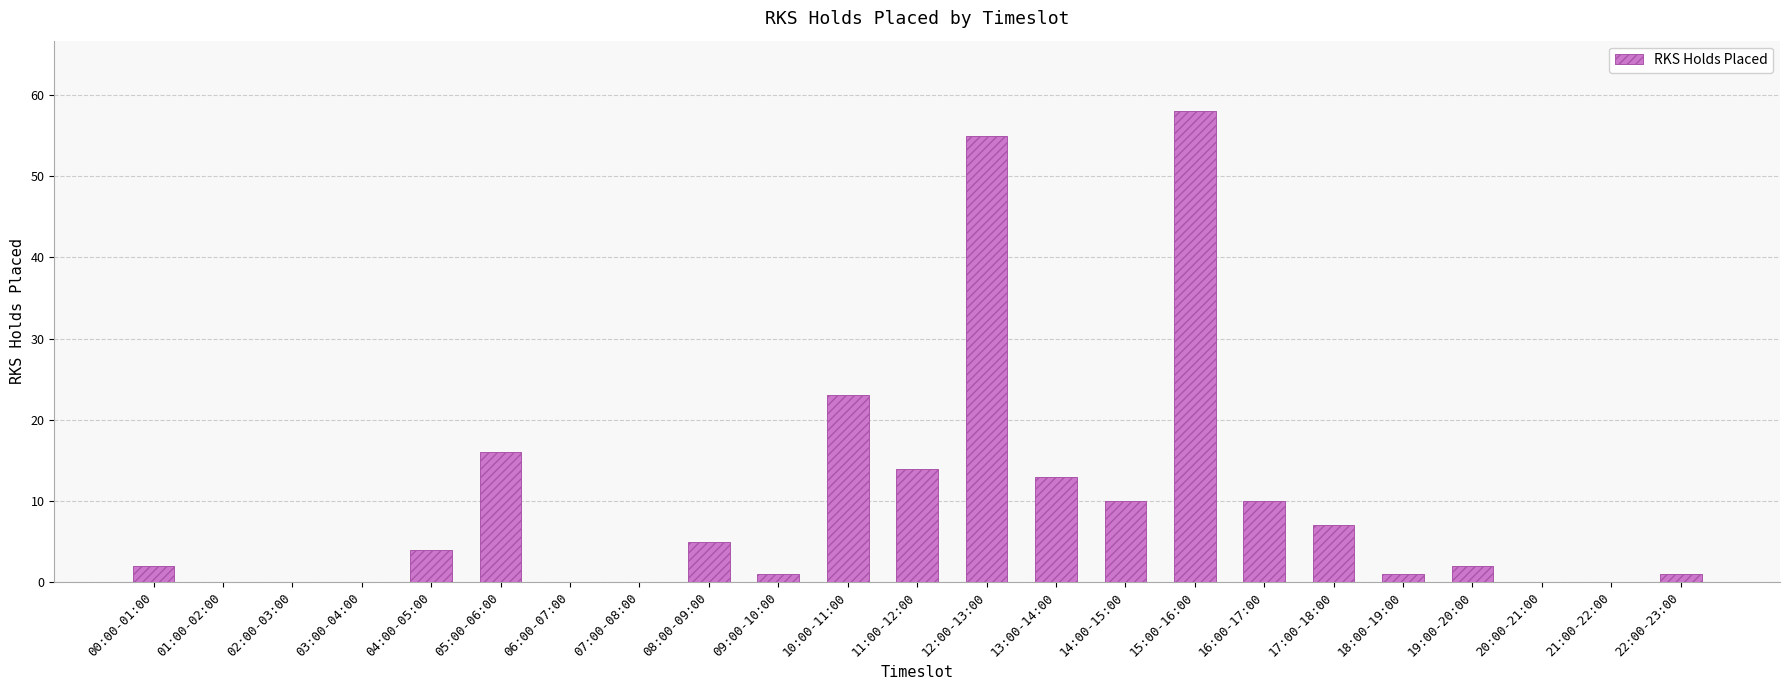

Is it true that the value at 14:00-15:00 is 15?

False